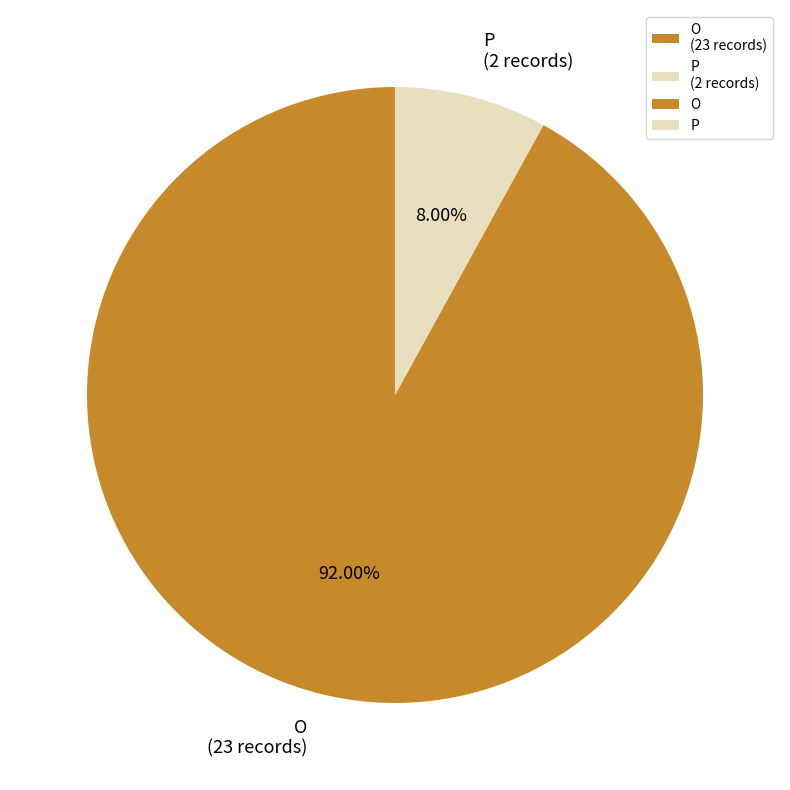

Is there any slice that represents more than half of the pie?

Yes